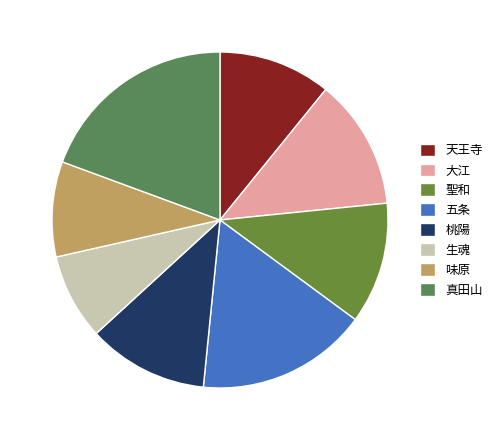

Between 味原 and 大江, which is larger?

大江